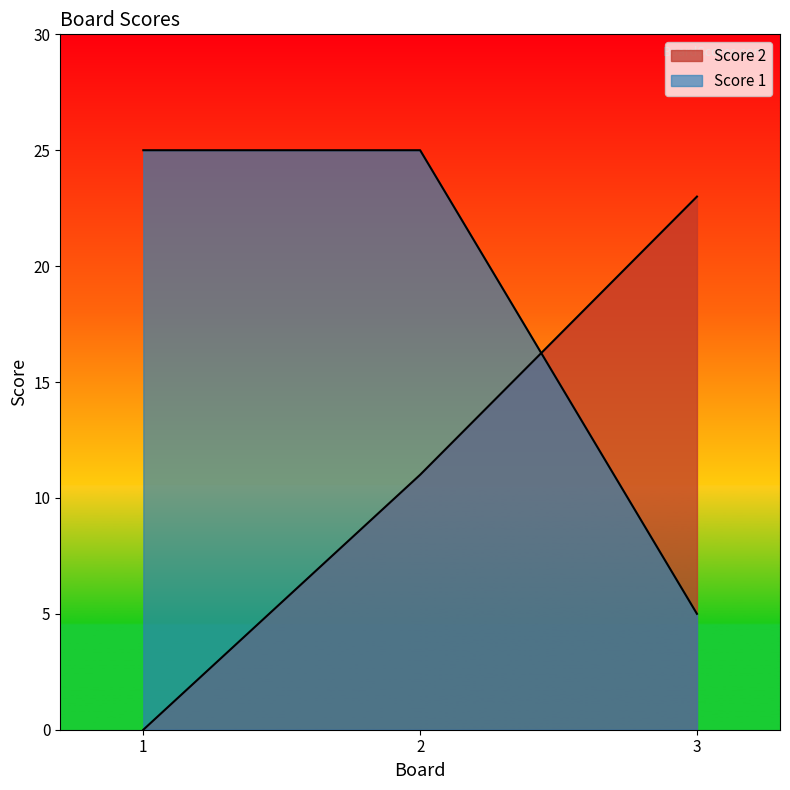

Reading right to left, what are all the values shown in this chart?

Score 2: 3=23	2=11	1=0
Score 1: 3=5	2=25	1=25